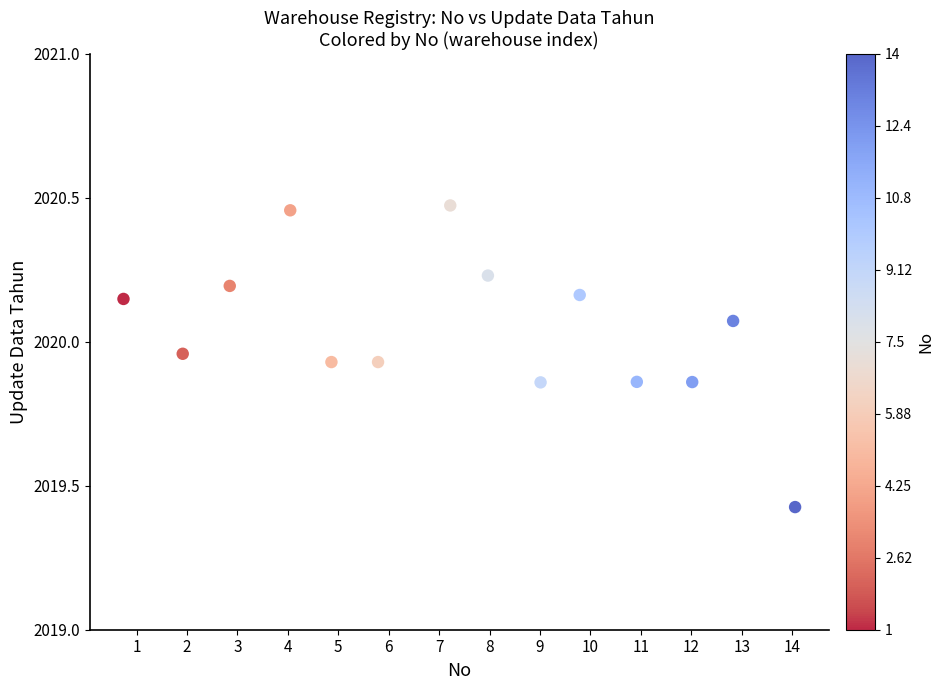

What is the range of Y values (max minus min)?

1.0